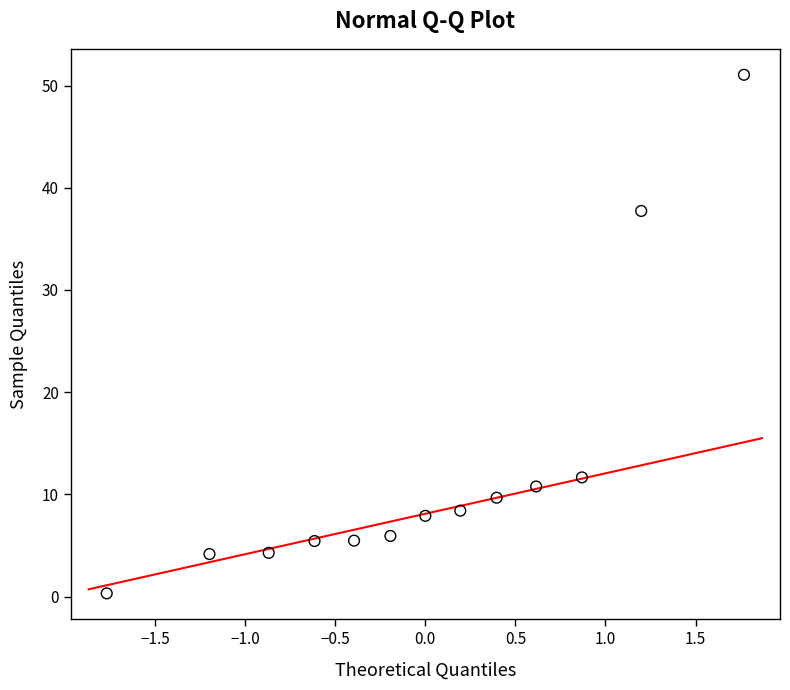

What is the range of Y values (max minus min)?

50.7